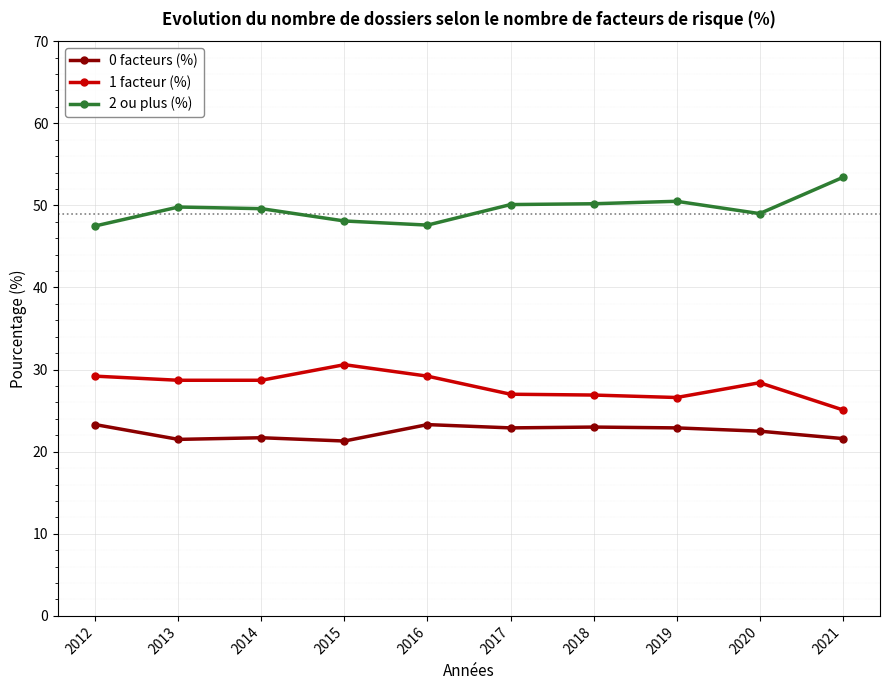

At how many categories does at least one series exceed 31?

10